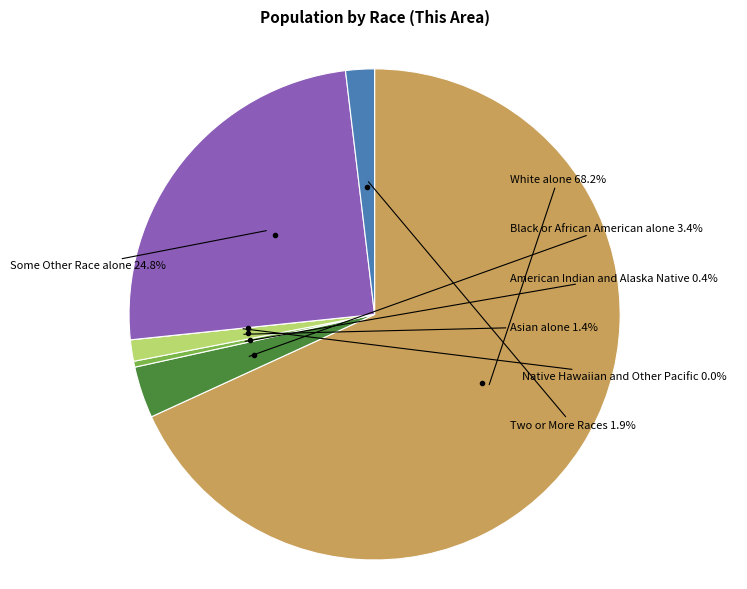

To the nearest percent, what percentage of the pie is Black or African American alone?

3%